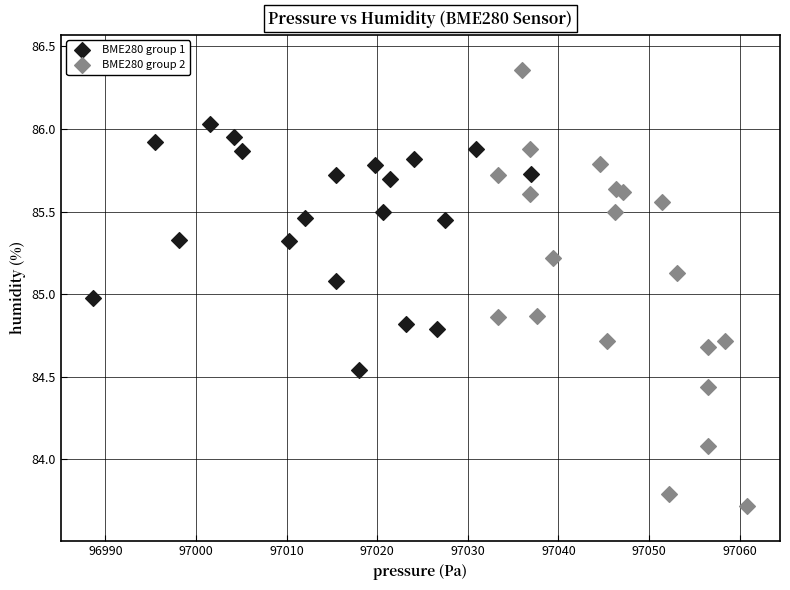

What are all the series names shown in the legend?

BME280 group 1, BME280 group 2